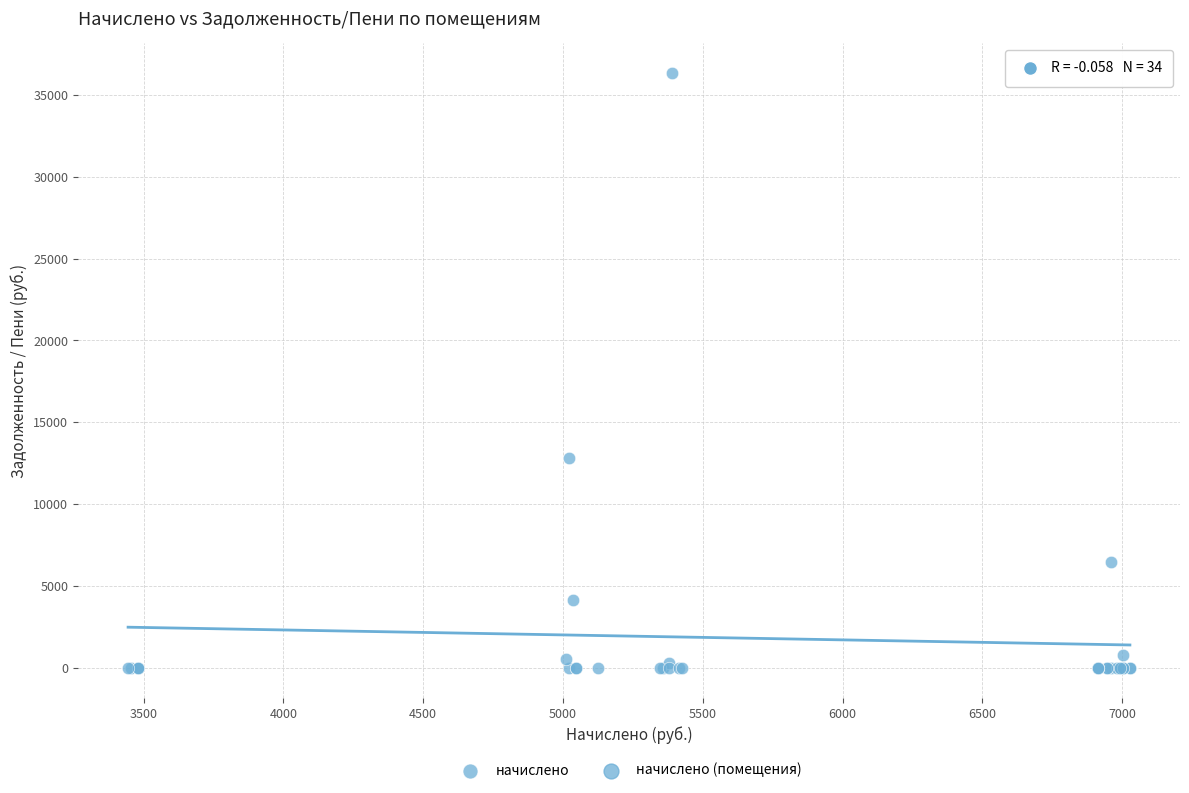

What Y value in the scatter plot is closest to 18159?

12819.0